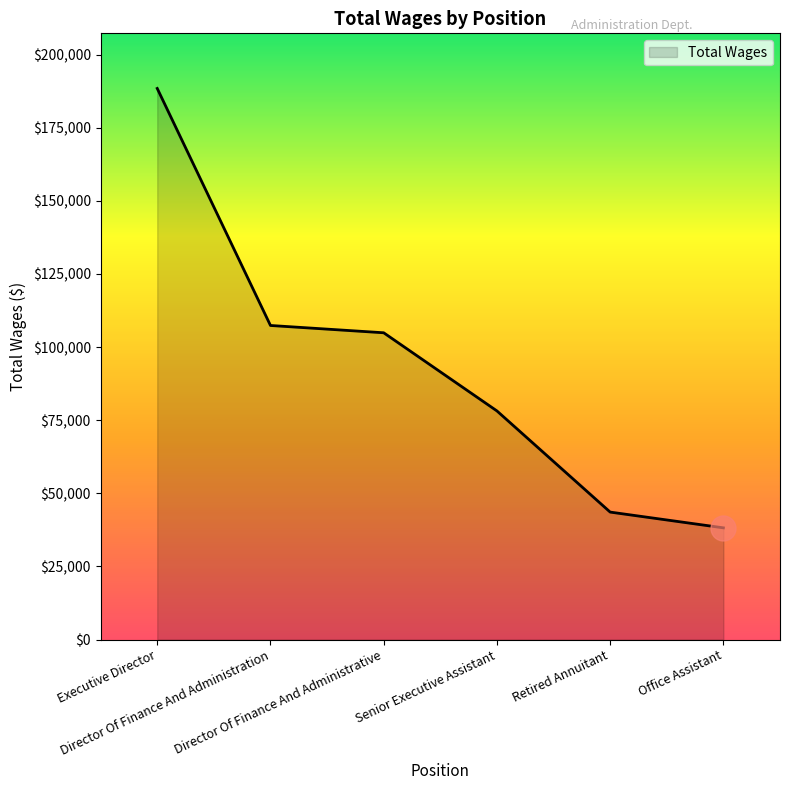

Rank the categories by value from highest to lowest.

Executive Director, Director Of Finance And Administration, Director Of Finance And Administrative, Senior Executive Assistant, Retired Annuitant, Office Assistant